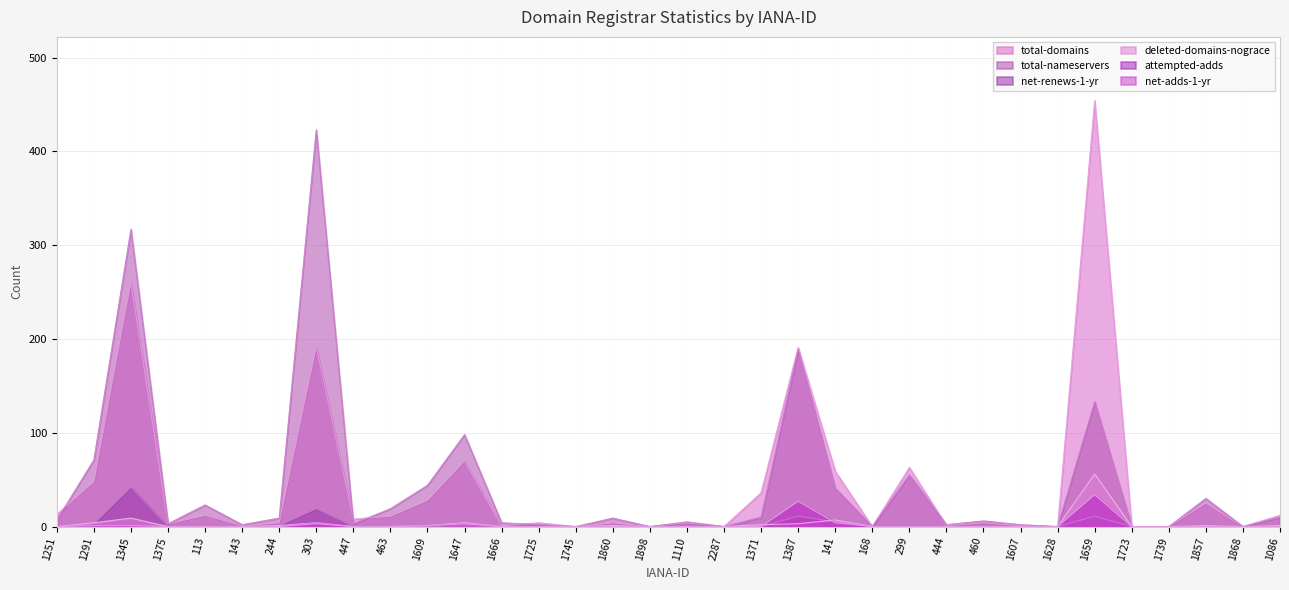

Count the number of data series in this chart.

6